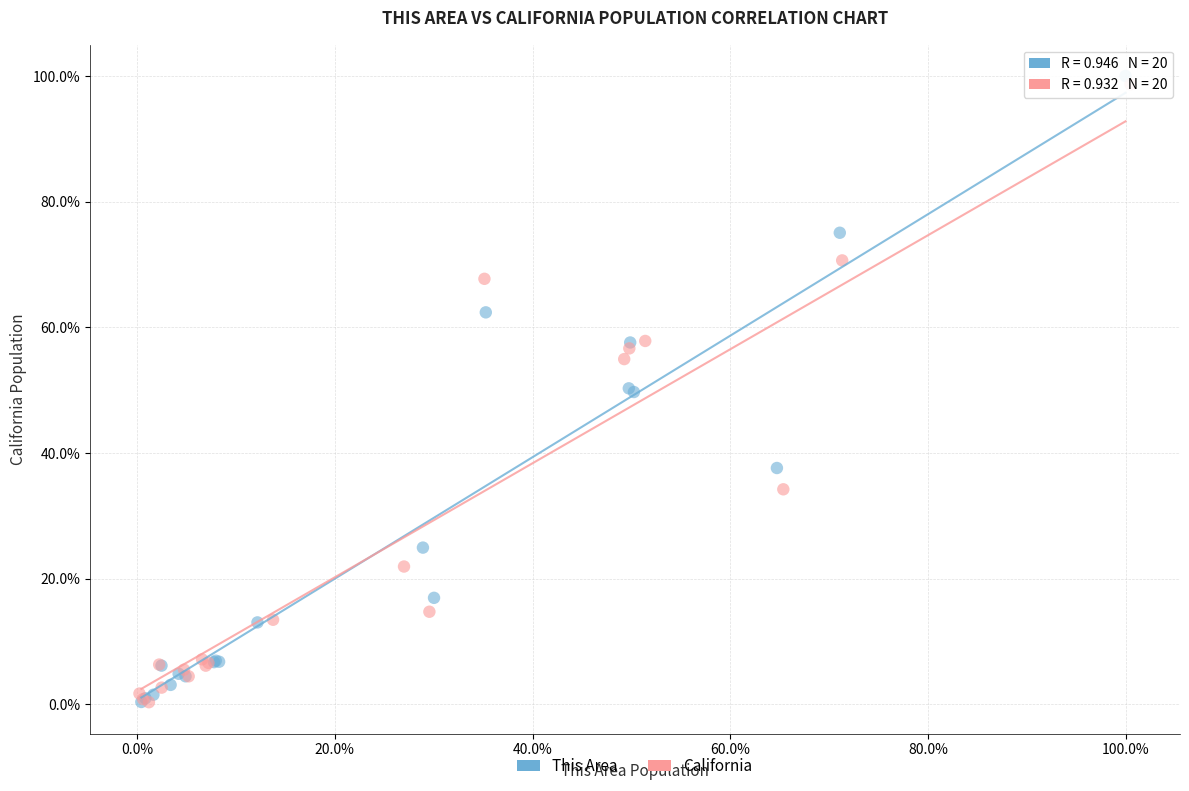

What are all the series names shown in the legend?

This Area, California